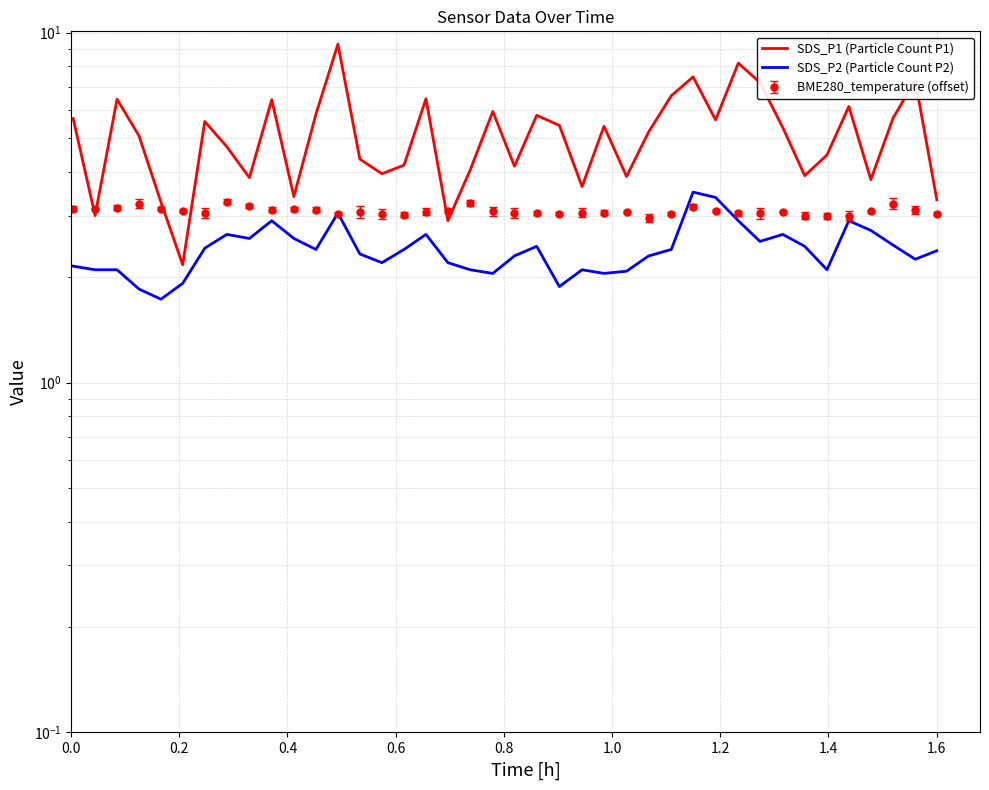

At how many categories does at least one series exceed 8?

2